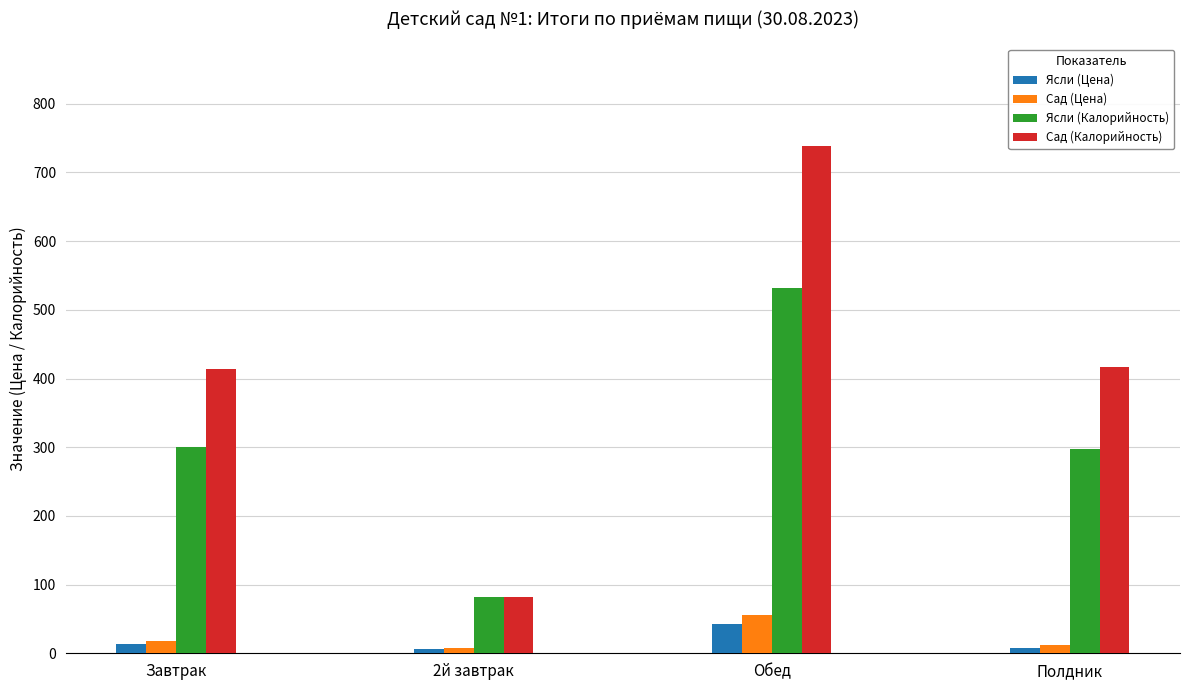

How many bars are there in each group?

4